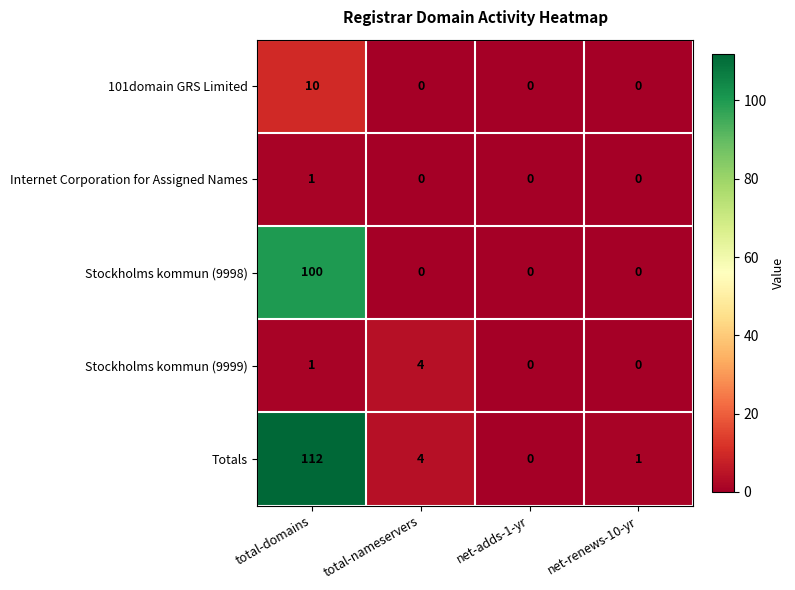

Count the Stockholms kommun (9998) values in the range 0 to 100.

4